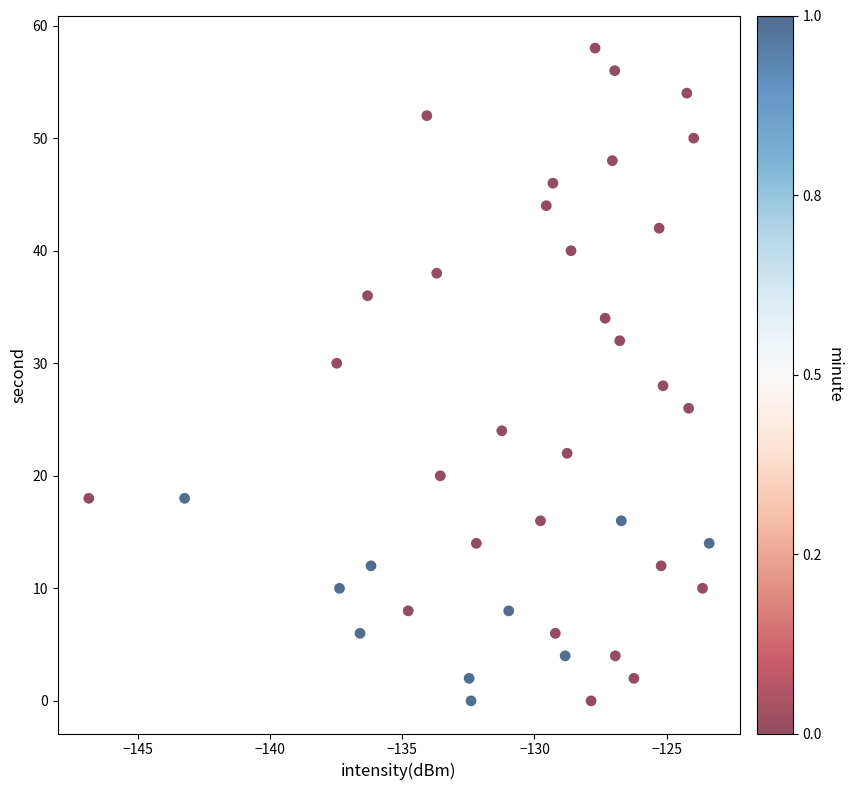

What is the range of Y values (max minus min)?

58